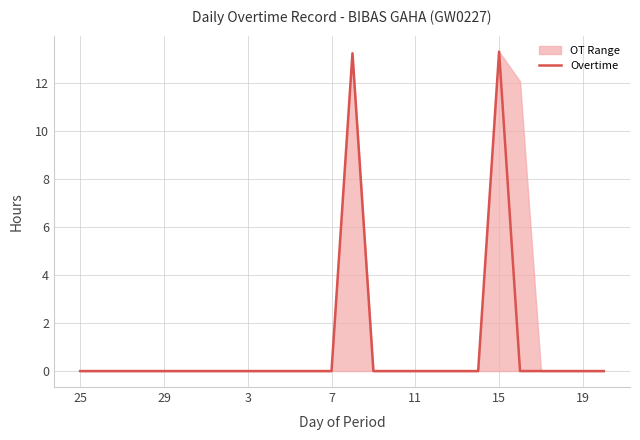

Reading left to right, transcribe all the data shown in this chart.

0.0	0.0	0.0	0.0	0.0	0.0	0.0	0.0	0.0	0.0	0.0	0.0	0.0	13.2	0.0	0.0	0.0	0.0	0.0	0.0	13.3	0.0	0.0	0.0	0.0	0.0